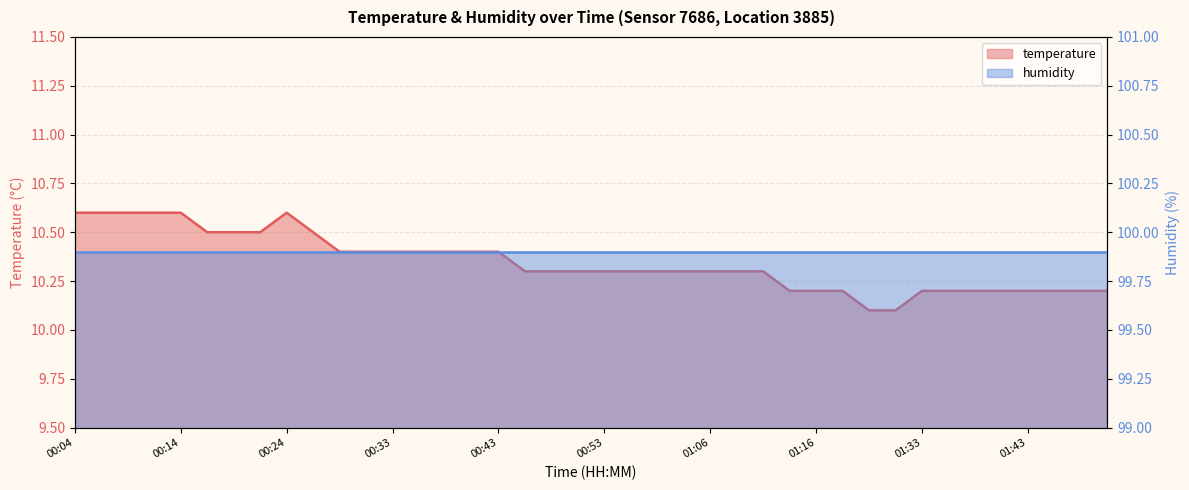

Does the chart display data point markers on the line(s)?

No